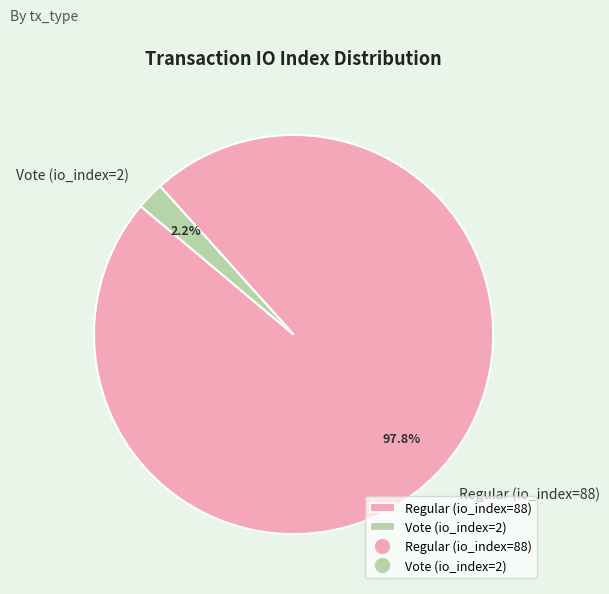

To the nearest percent, what is the average slice percentage?

50%